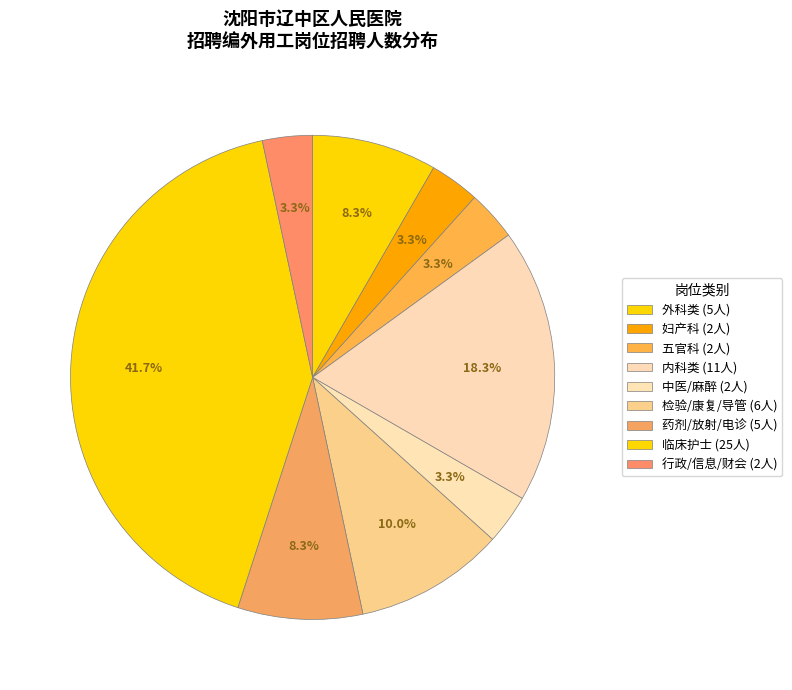

How many segments does this pie chart have?

9